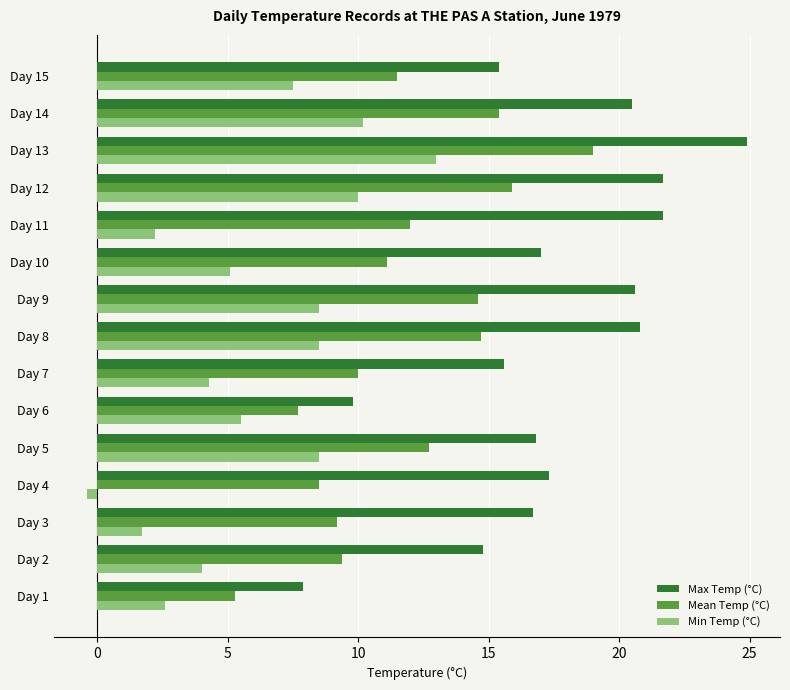

What is the sum of all Mean Temp (°C) values?

177.0